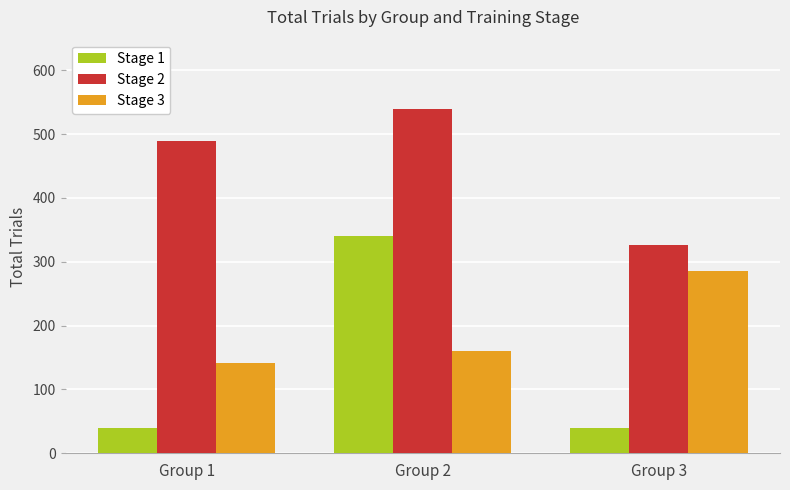

The value of Stage 2 at Group 2 is 732. True or false?

False